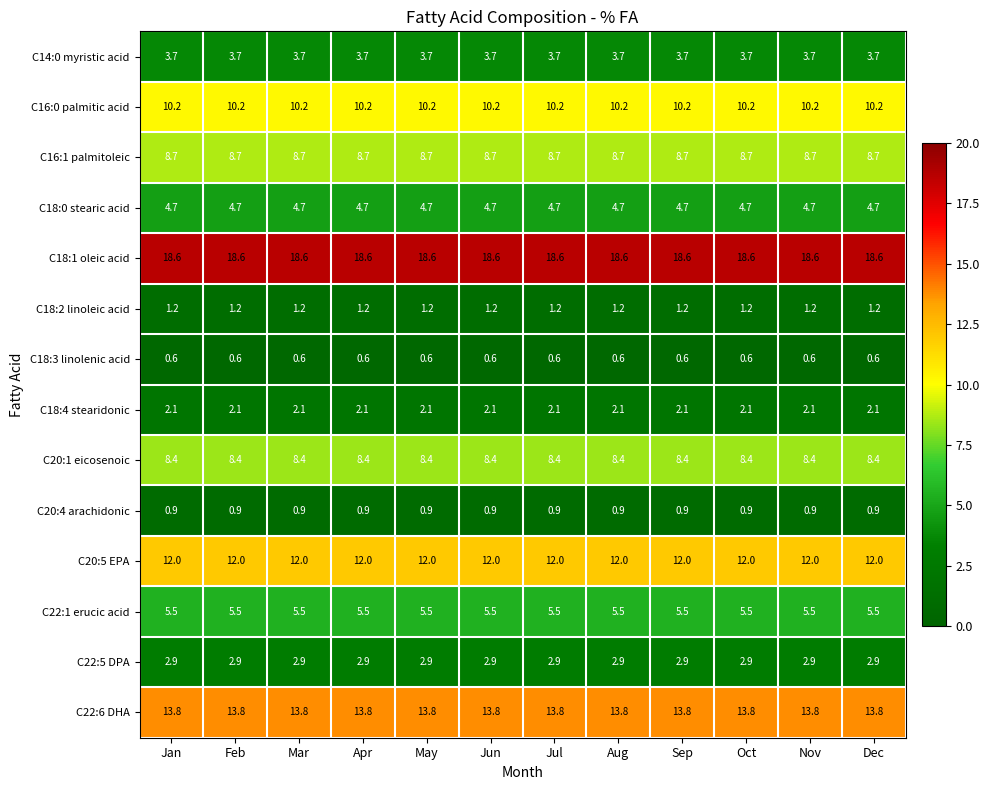

What is the difference between the highest and lowest values at Dec?

18.0